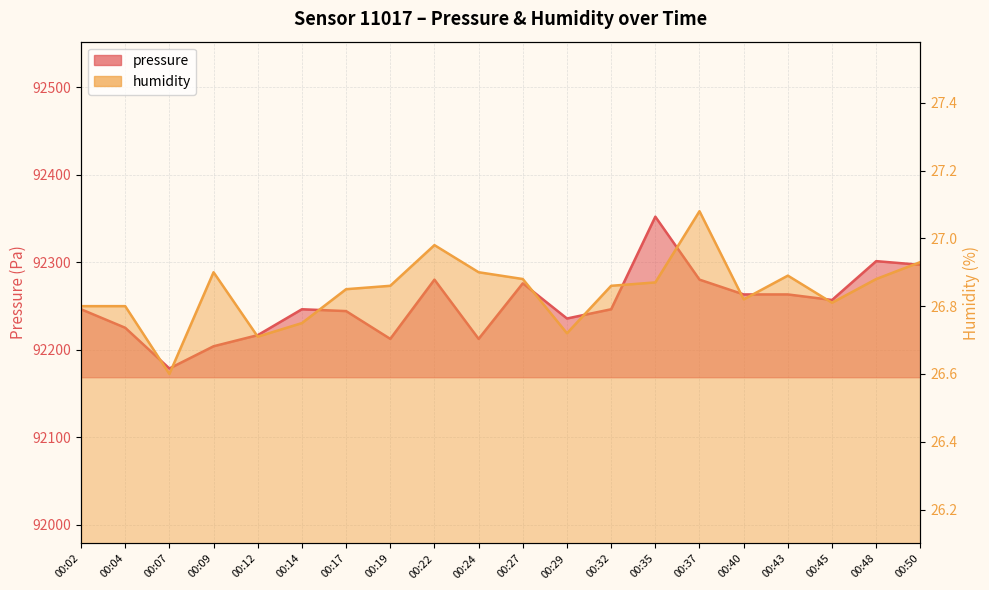

Where is pressure nearest to the value 92265?

00:40